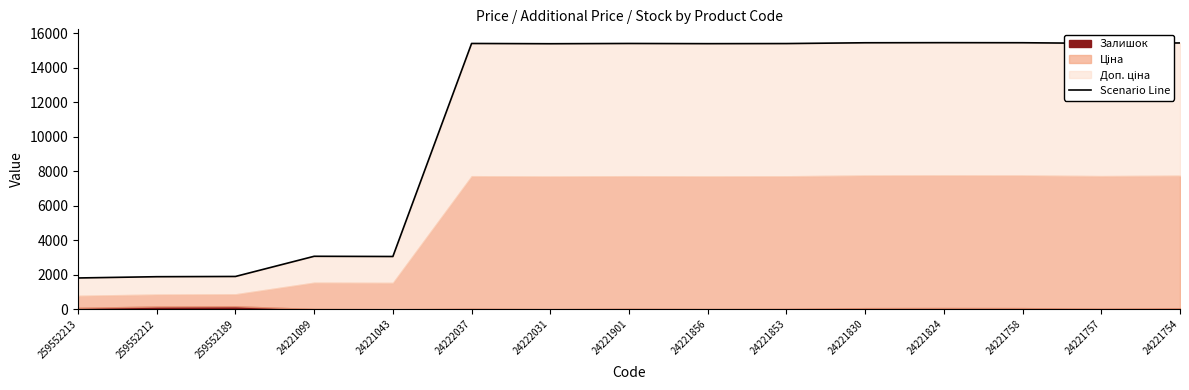

Rank the categories by value from lowest to highest.

259552213, 259552212, 259552189, 24221043, 24221099, 24222031, 24221856, 24221853, 24222037, 24221901, 24221757, 24221754, 24221830, 24221758, 24221824